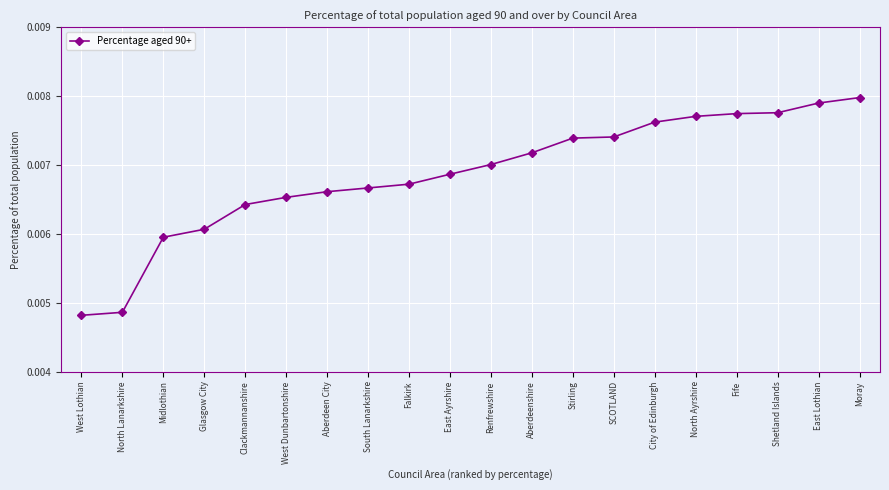

Count the values in the range 0 to 1.

20